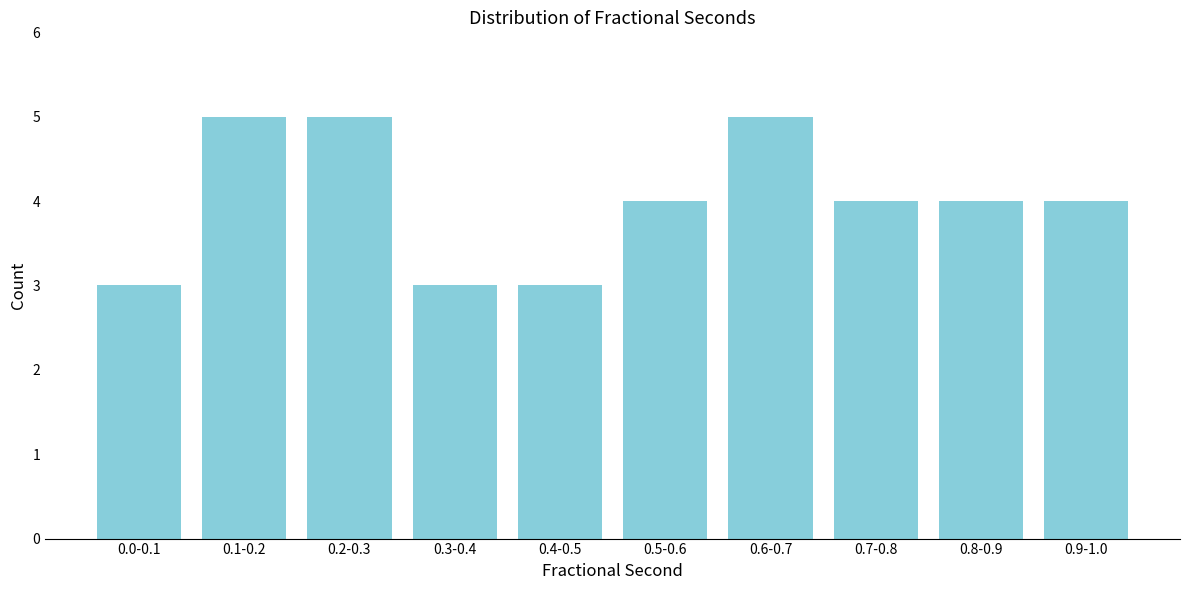

Reading left to right, what are all the values shown in this chart?

3	5	5	3	3	4	5	4	4	4